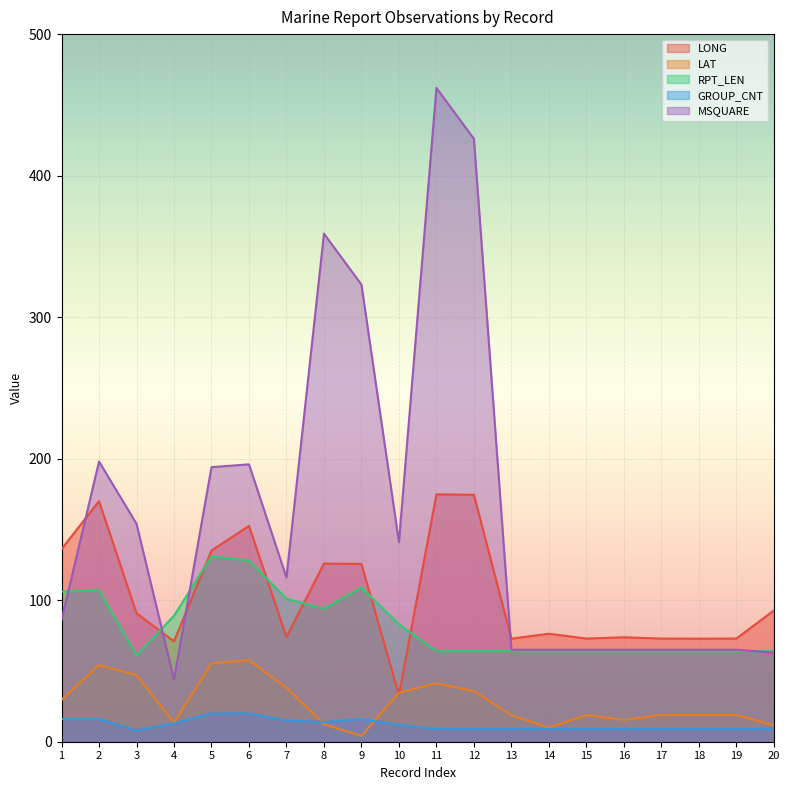

Between 2 and 6, which series saw the biggest shift?

RPT_LEN